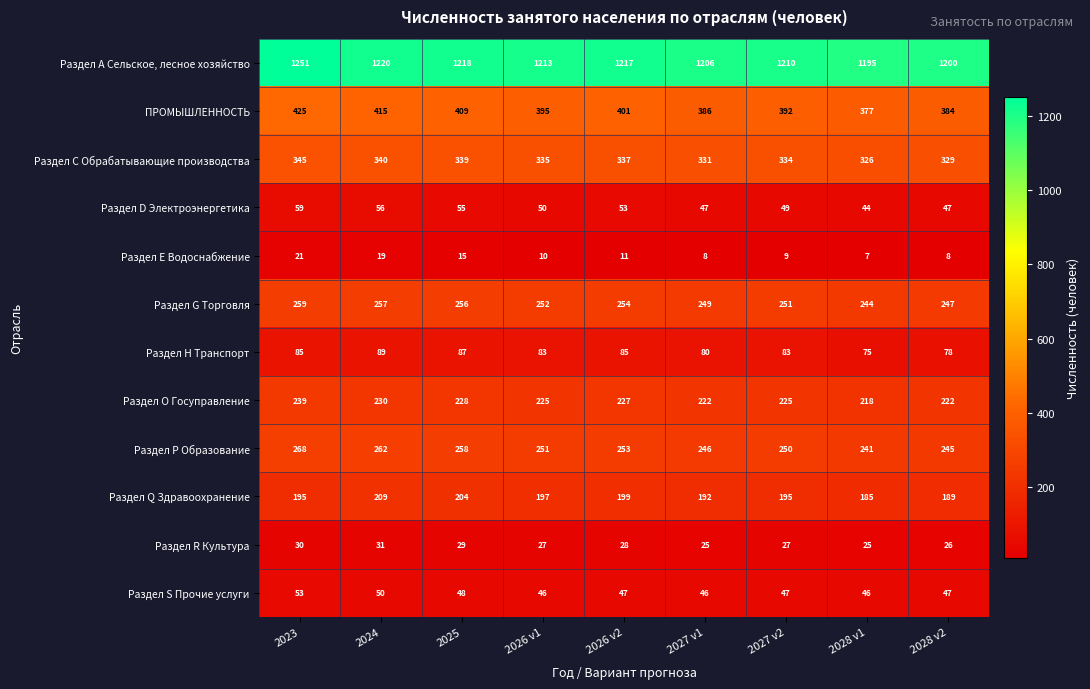

At which label is Раздел G Торговля closest to 251?

2027 v2